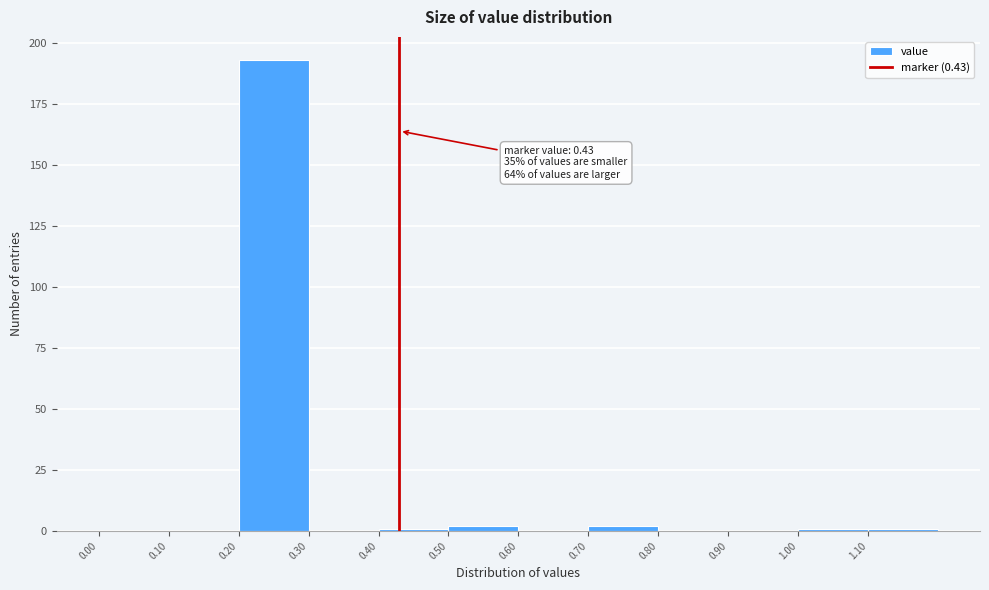

Over which range of the x-axis is the bar tallest?

0.2 to 0.3